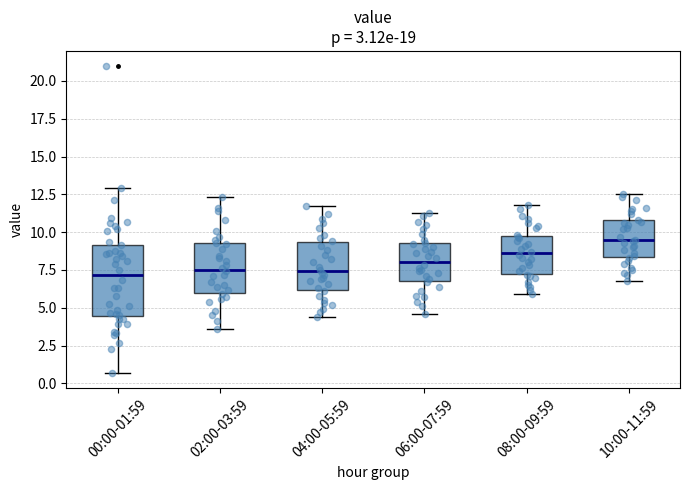

Comparing the boxes themselves (not the whiskers), which one is the tallest?

00:00-01:59